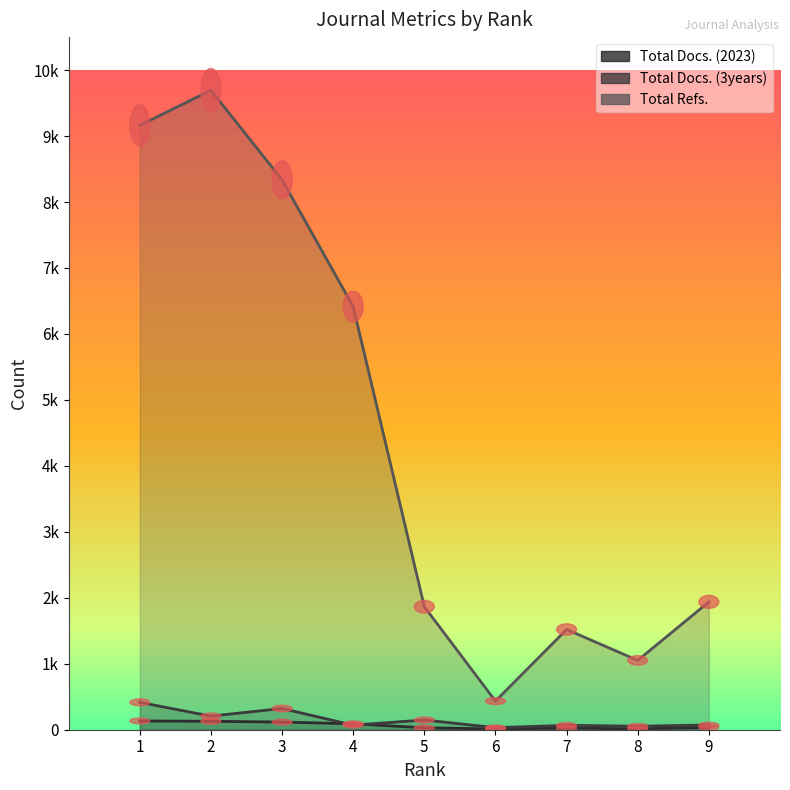

What is the minimum value shown in the chart?

12